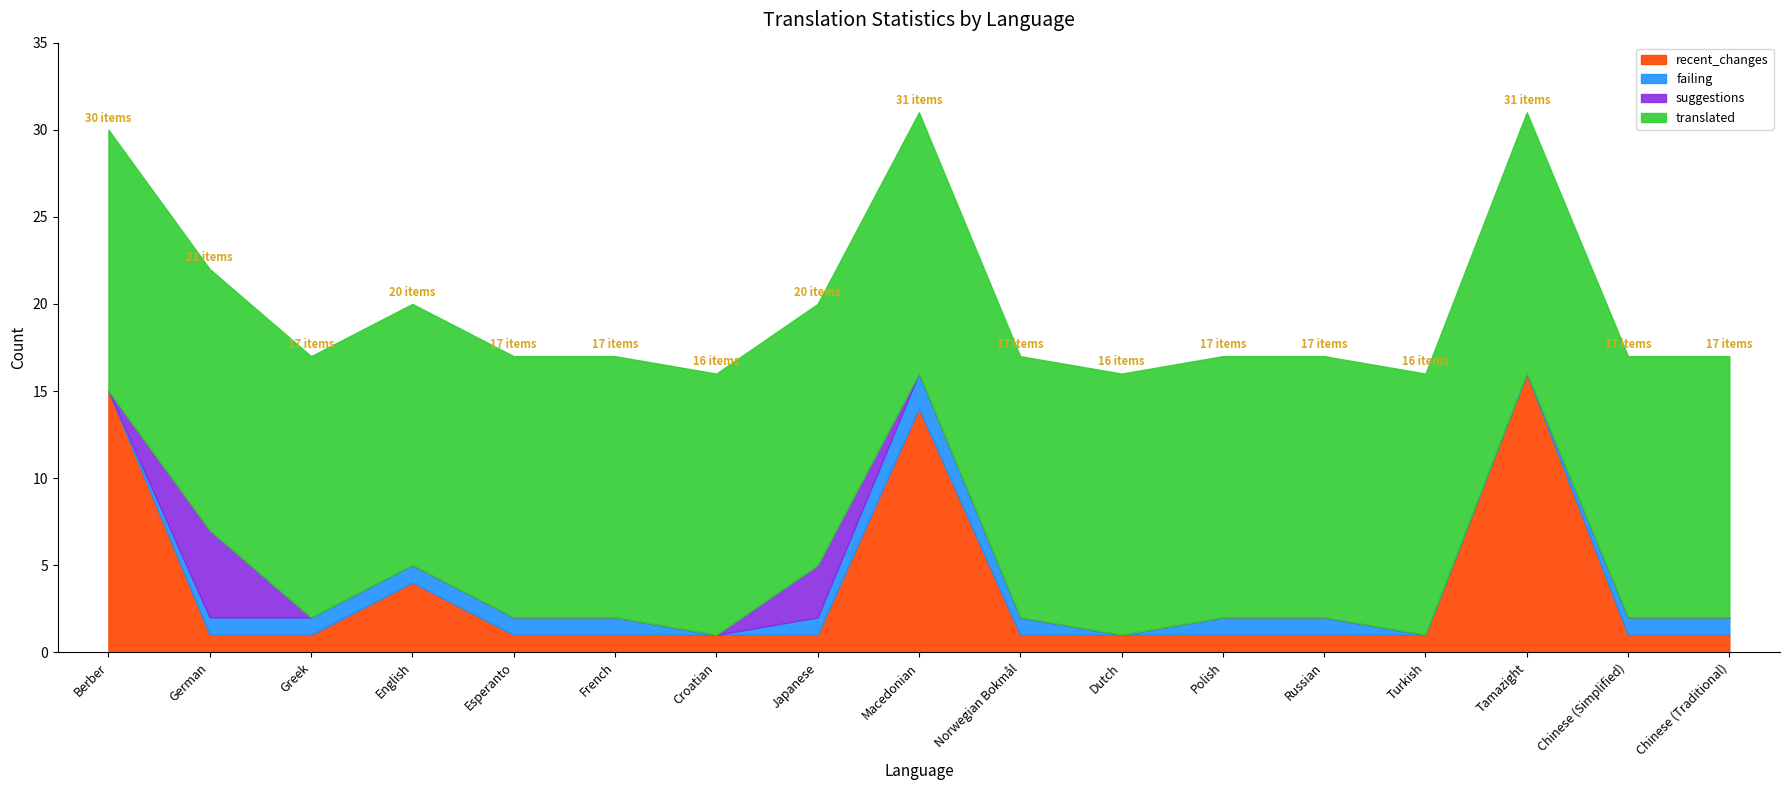

What is the label of the 7th point from the right?

Dutch